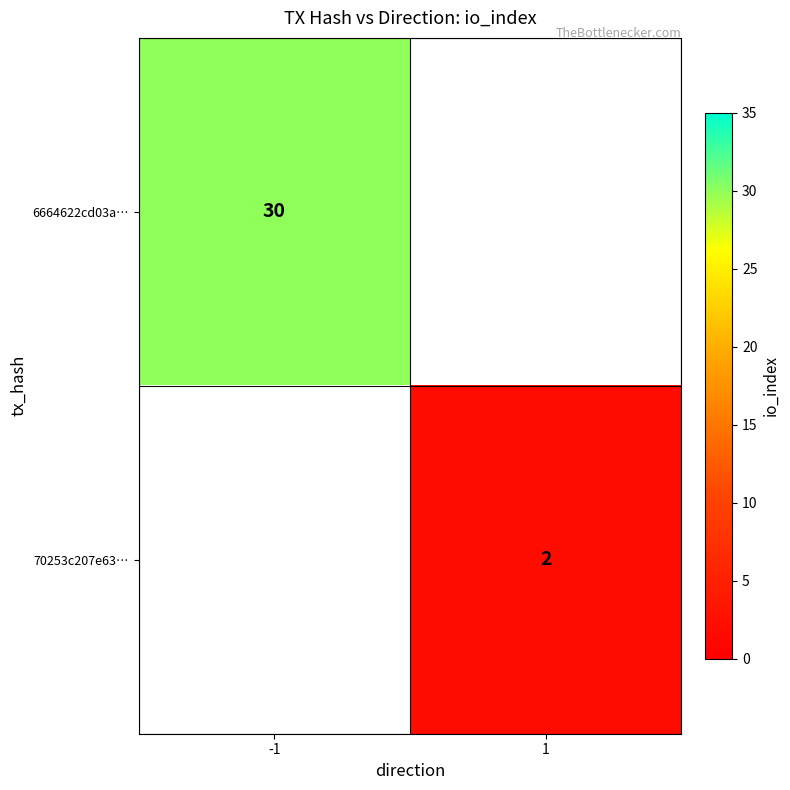

The 6664622cd03a… series shows 30 at -1. True or false?

True